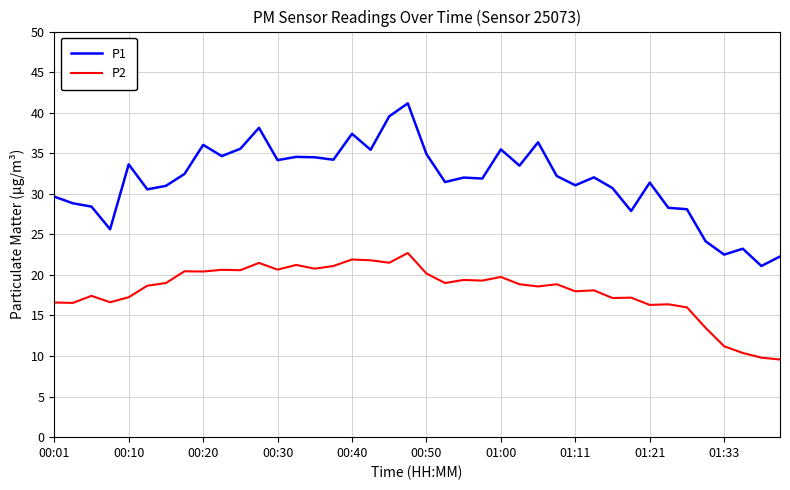

Which series has the largest total across all categories?

P1